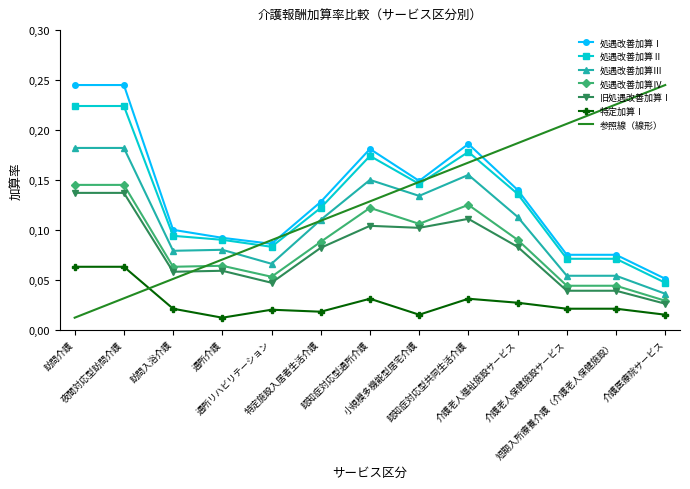

What position from the right is 短期入所療養介護（介護老人保健施設）?

2